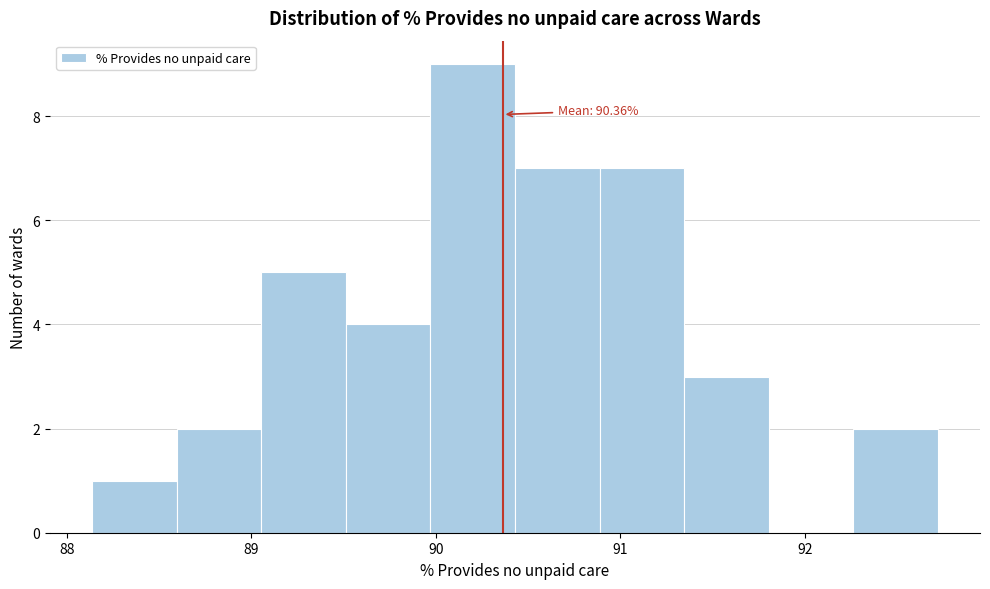

Over which range of the x-axis is the bar tallest?

90.0 to 90.4